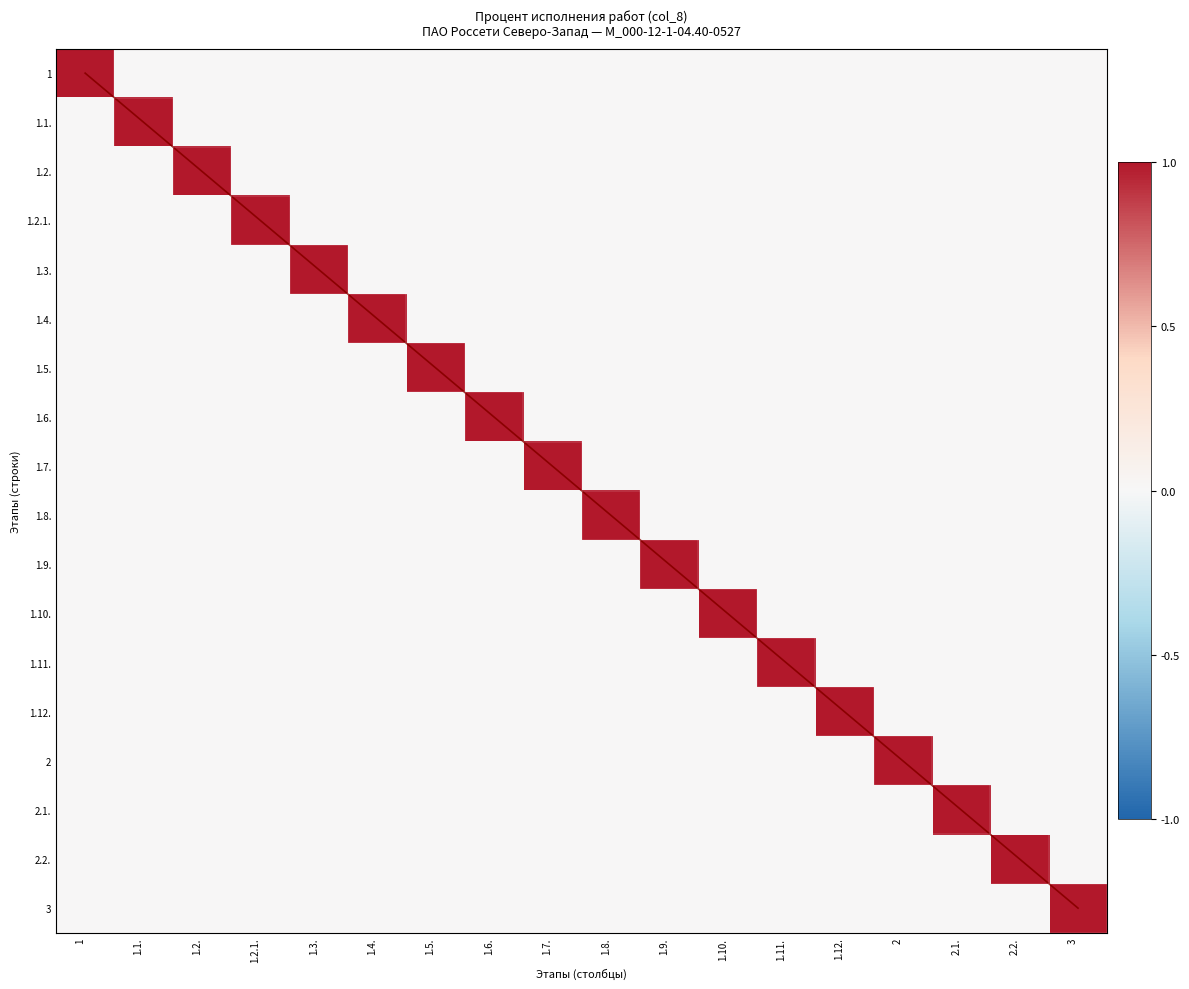

The value of 1.2. at 1 is 0. True or false?

True